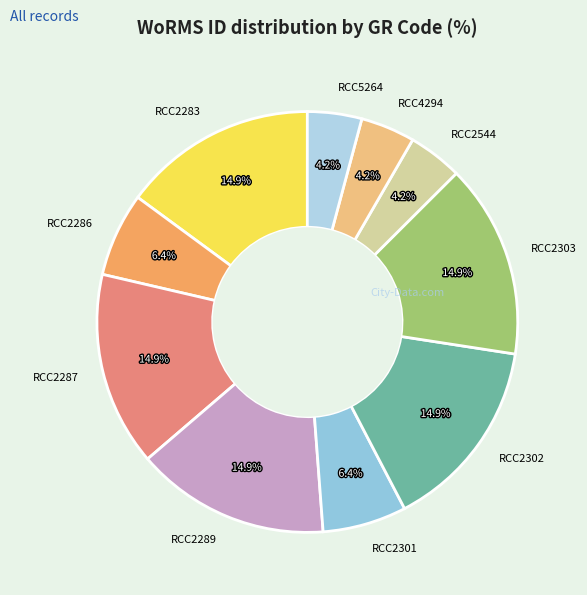

Between RCC5264 and RCC2283, which is larger?

RCC2283